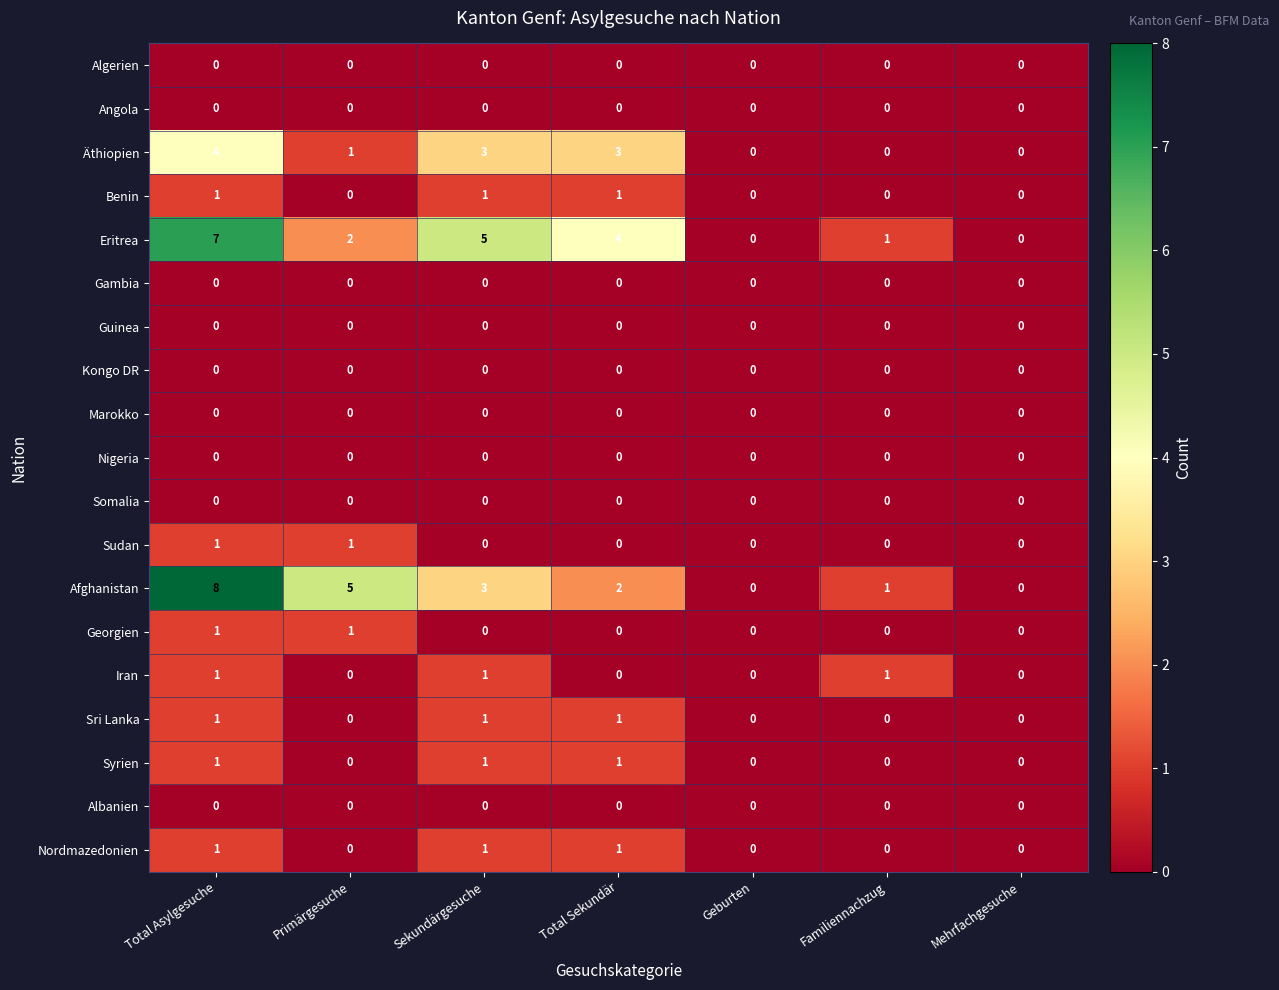

At which category is the sum across all series the highest?

Total Asylgesuche